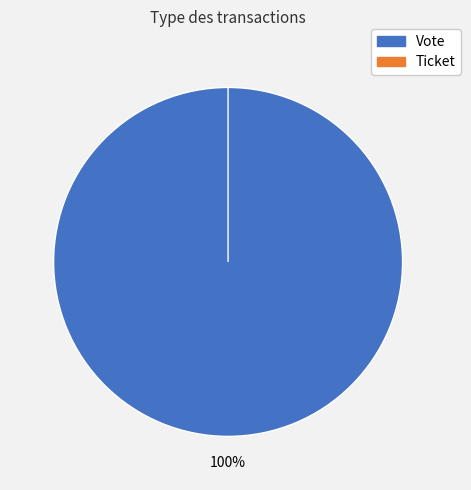

True or false: Ticket accounts for 7% of the total.

False